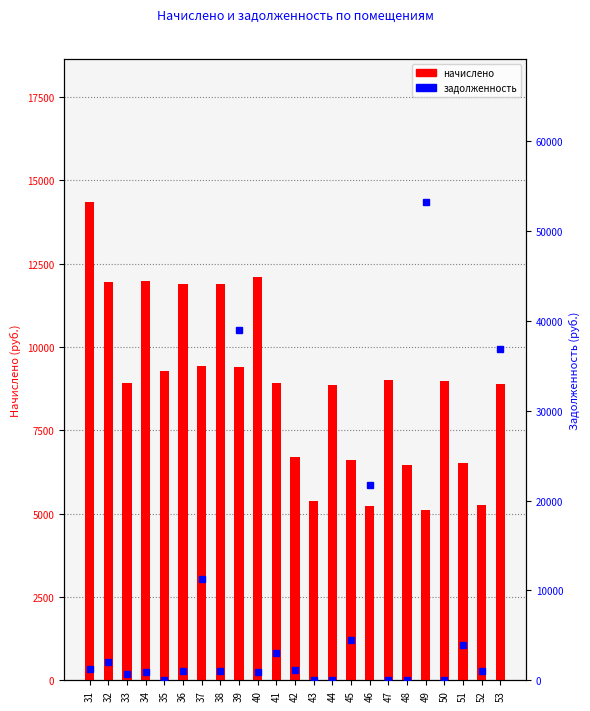

Rank the series at 41 from lowest to highest value.

задолженность, начислено